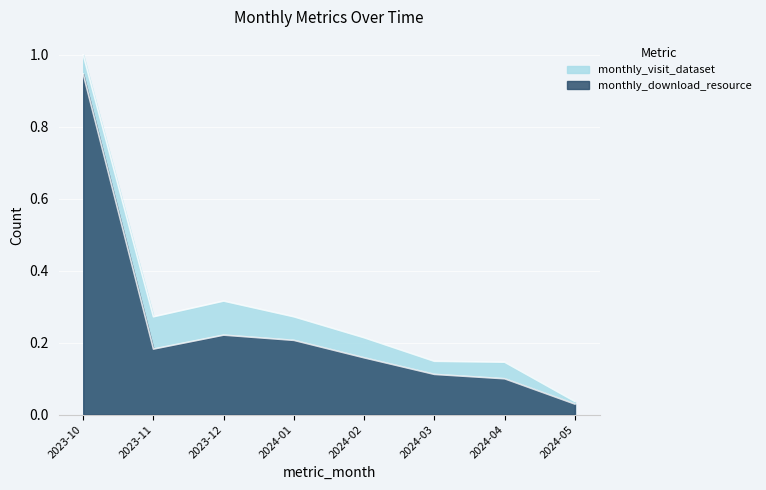

Read the value at 2024-03.

0.1